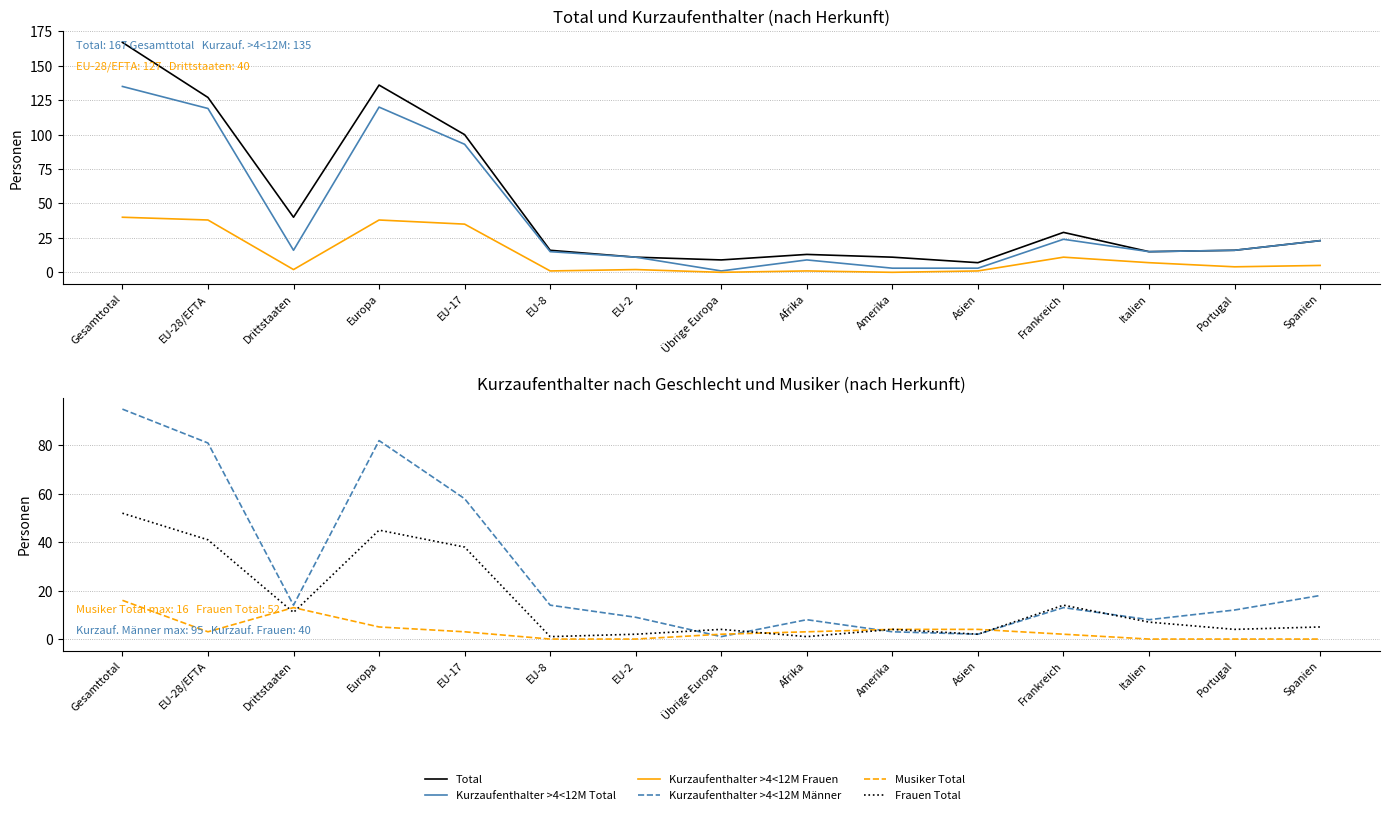

What is the average value of the Kurzaufenthalter >4<12M Männer series?

28